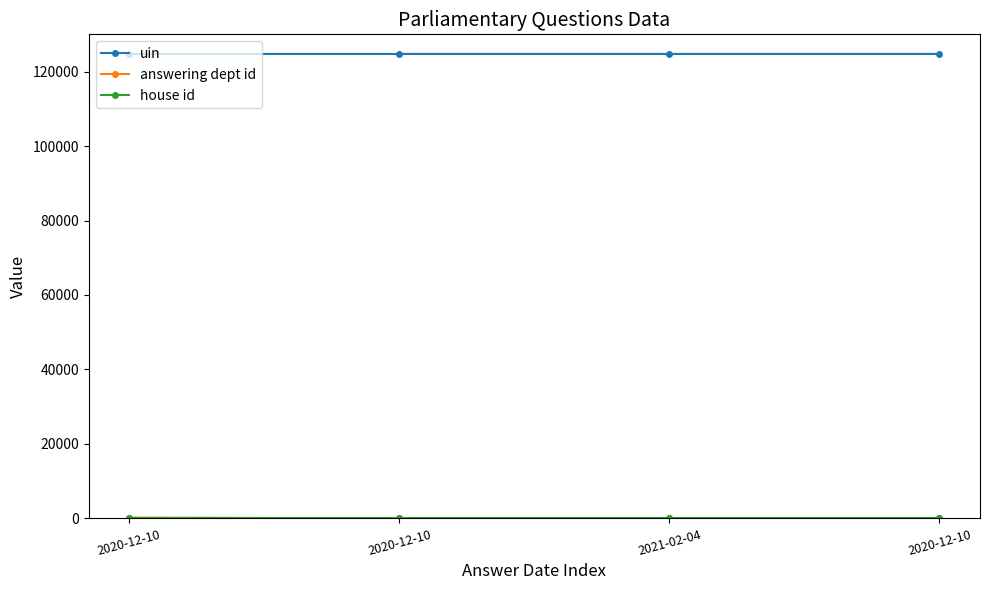

Does the chart display data point markers on the line(s)?

Yes